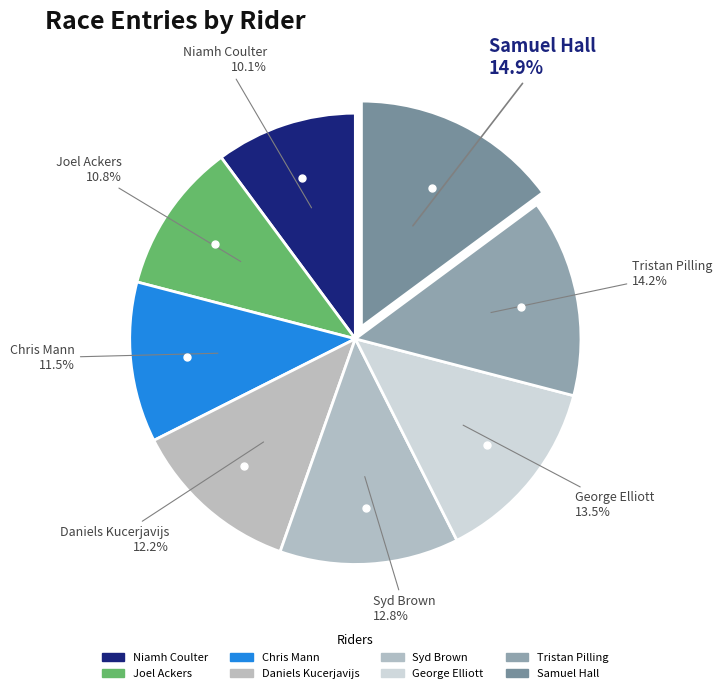

Count the number of slices in the pie.

8